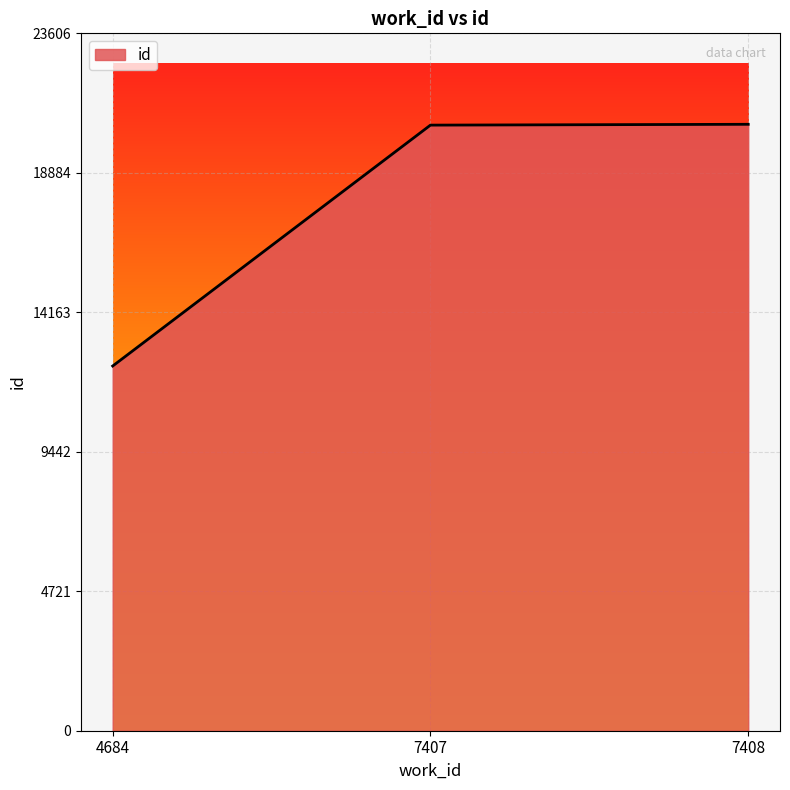

What is the smallest value displayed?

12345